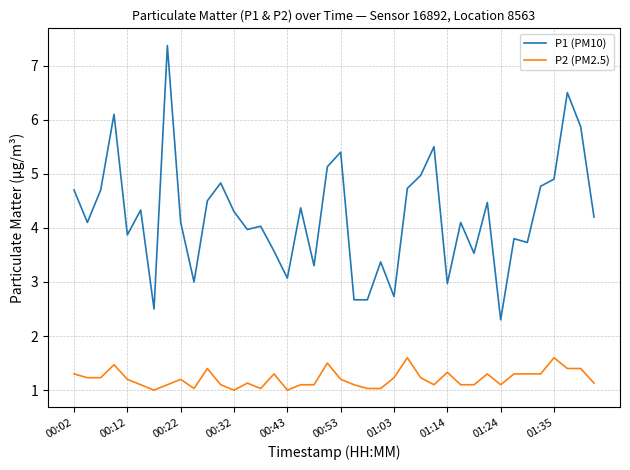

Which series has the widest spread of values?

P1 (PM10)